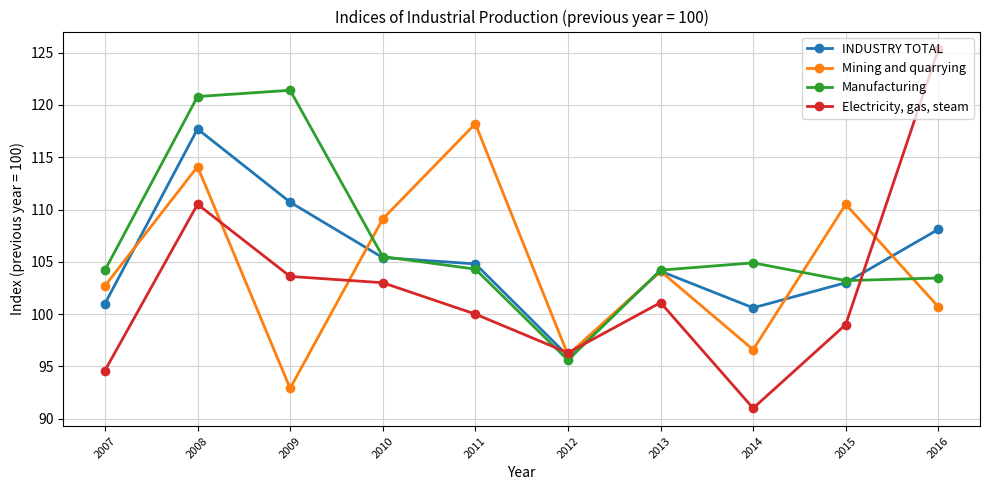

True or false: Manufacturing has more than 1 points higher than both neighbors.

True